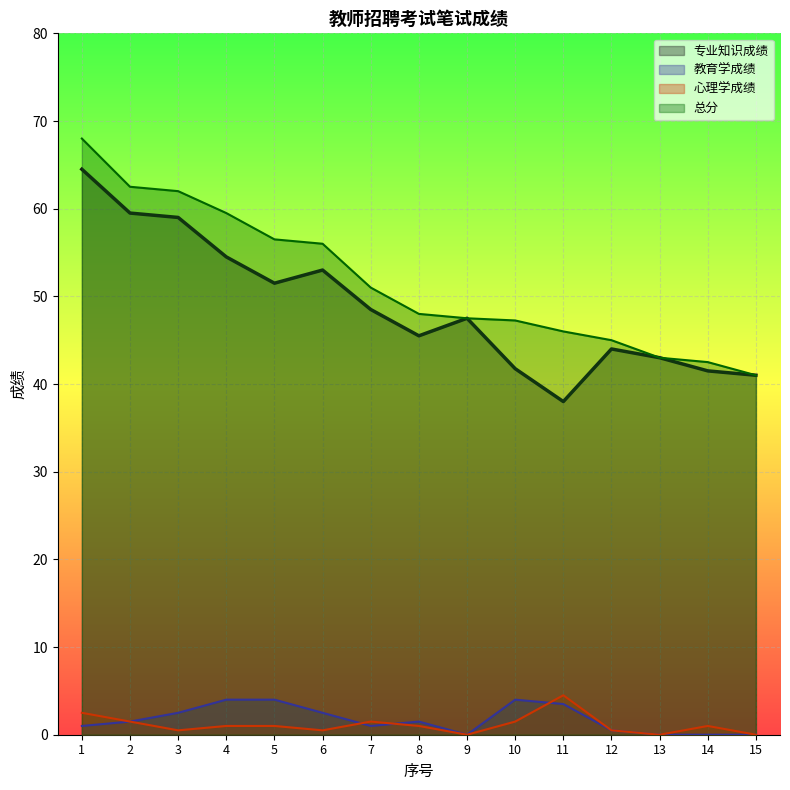

What is the value of the 总分 point at the 2nd from the left?

62.5